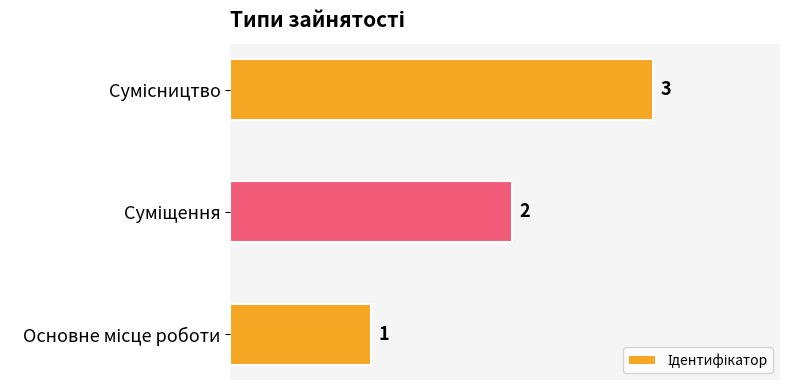

What is the maximum value shown in the chart?

3